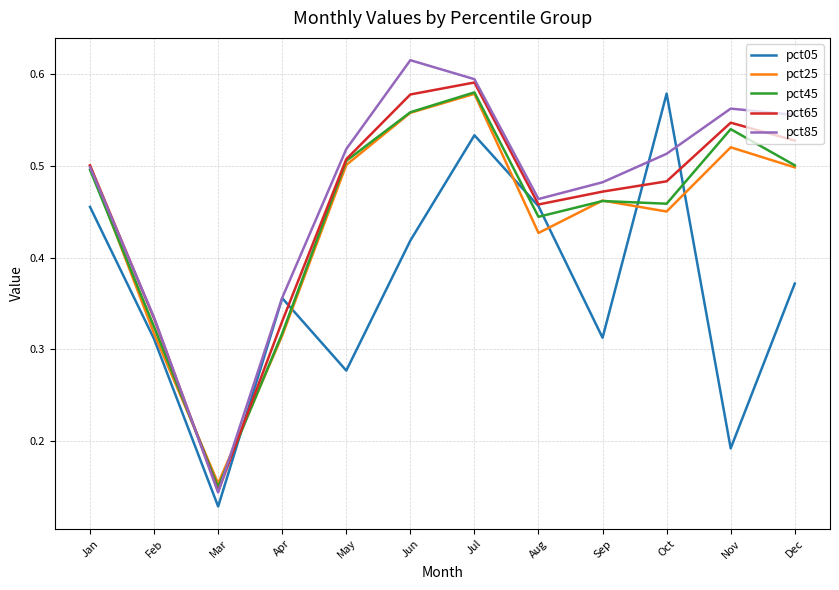

Which series changed the most between Feb and Apr?

pct05